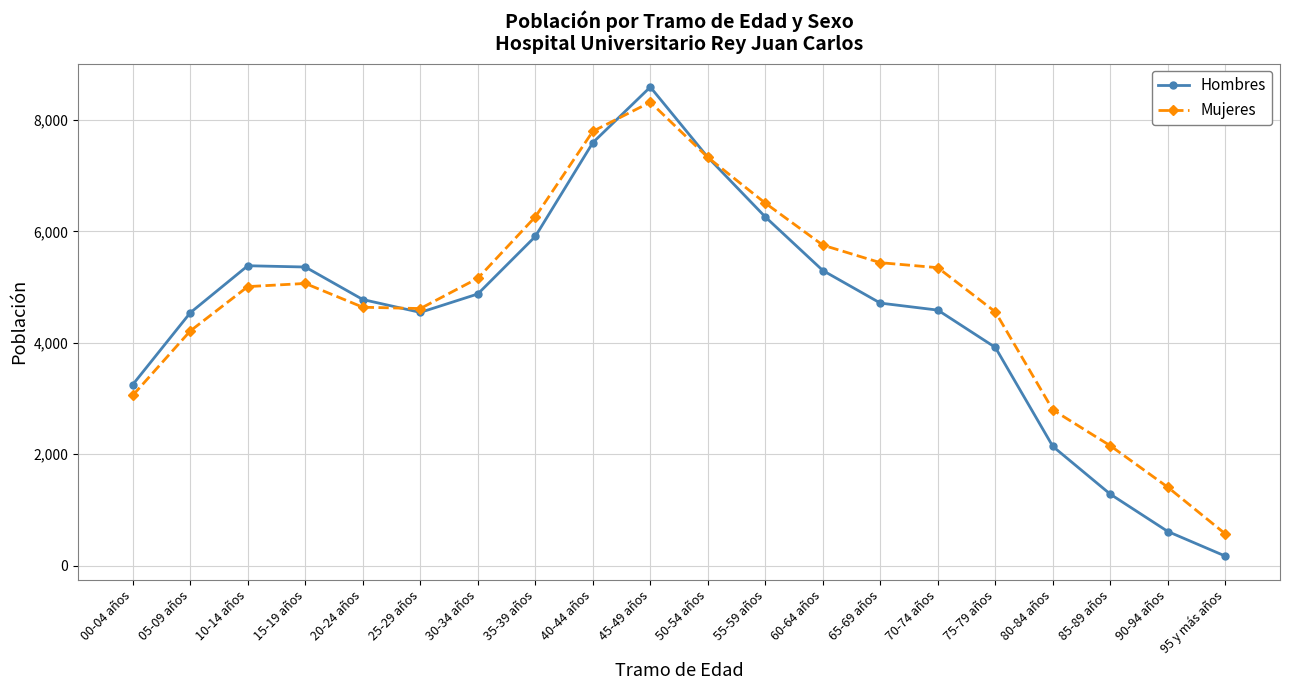

What is the difference between the highest and lowest values at 65-69 años?

726